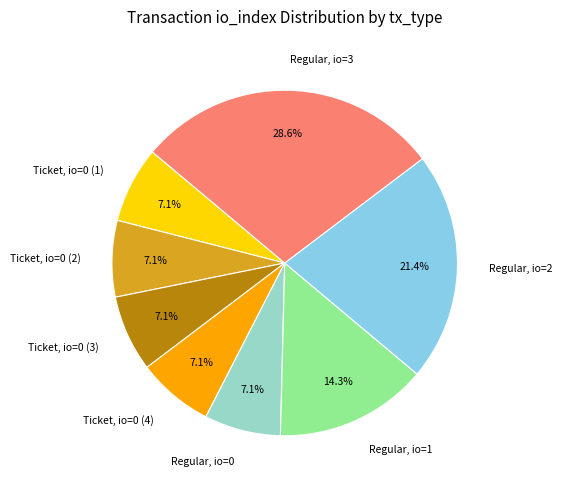

Between Regular, io=1 and Ticket, io=0 (4), which is larger?

Regular, io=1